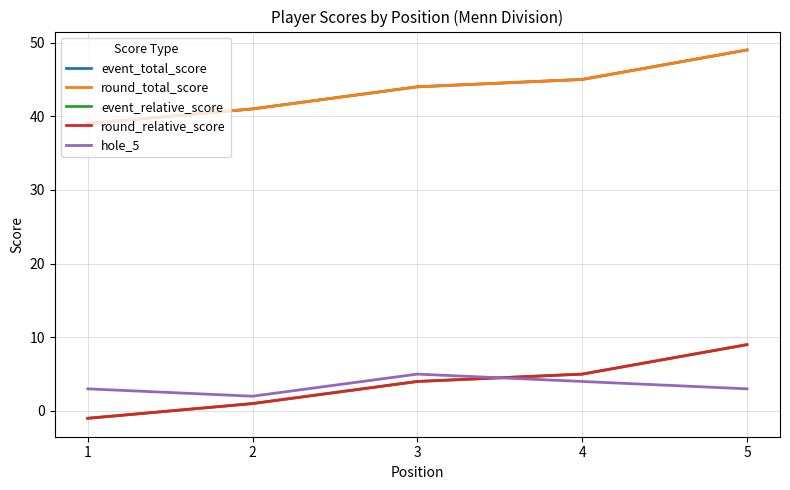

How many interior local valleys does the hole_5 series have?

1